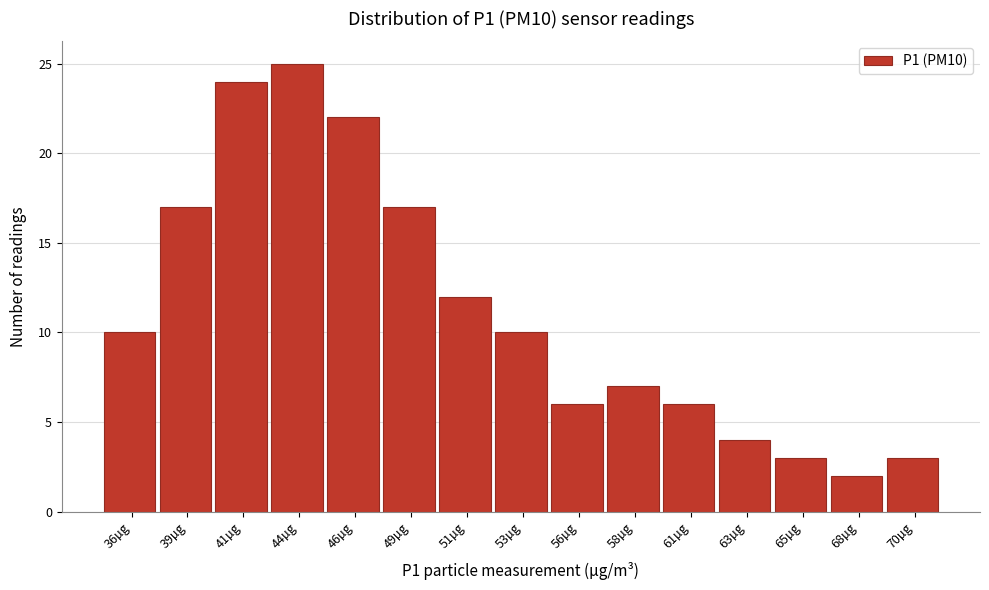

Reading right to left, what are all the values shown in this chart?

3	2	3	4	6	7	6	10	12	17	22	25	24	17	10